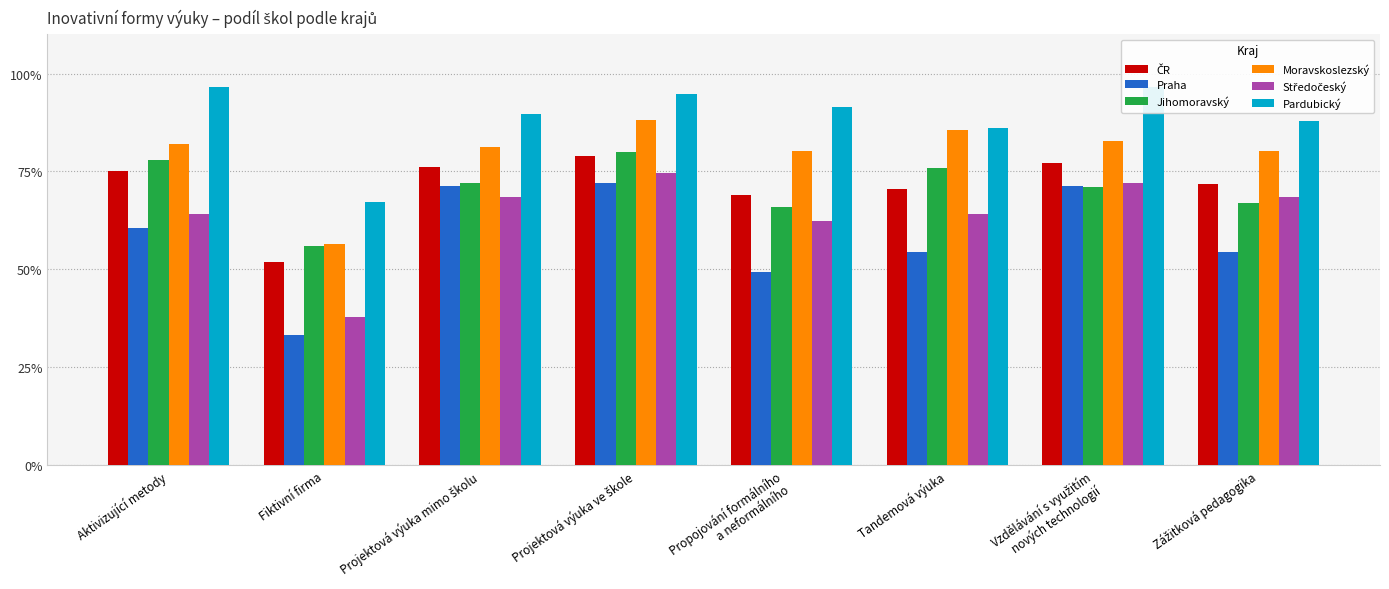

Which series has the largest total across all categories?

Pardubický